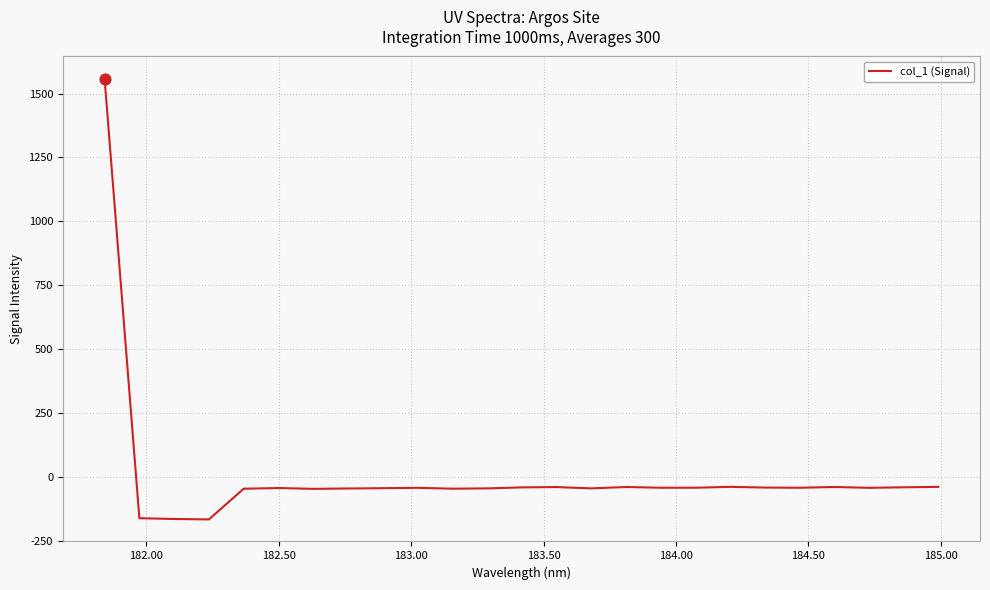

What is the minimum value shown in the chart?

-166.7